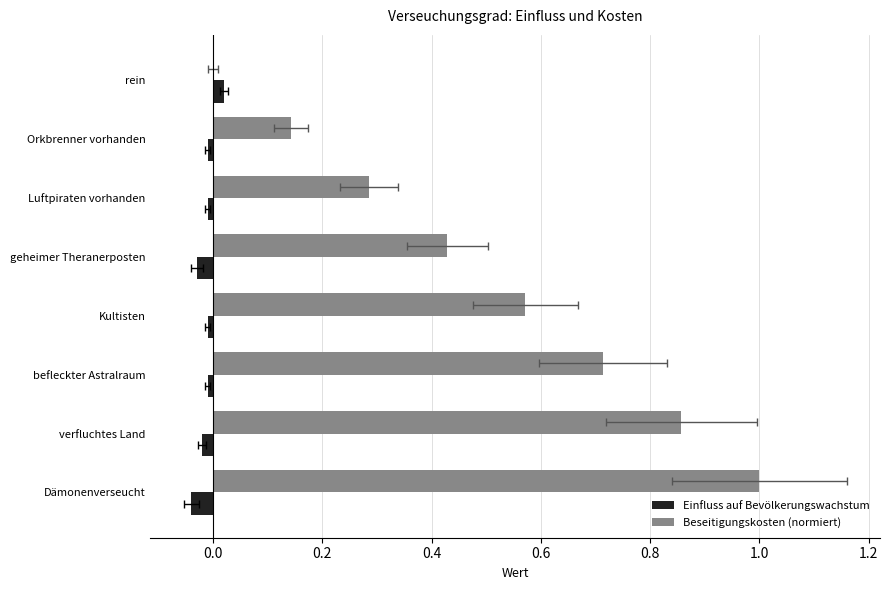

How many positive values does the Einfluss auf Bevölkerungswachstum series have?

1